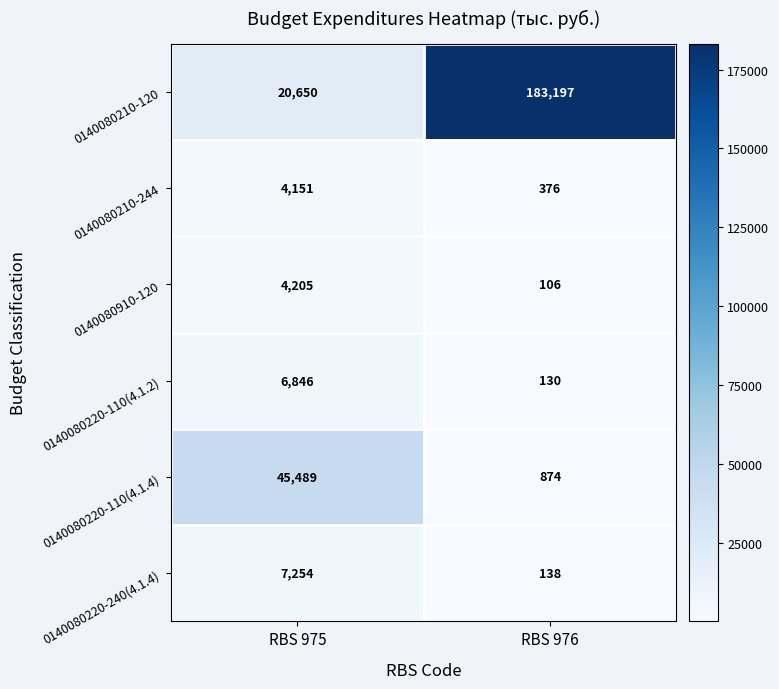

Which series has the widest spread of values?

0140080210-120